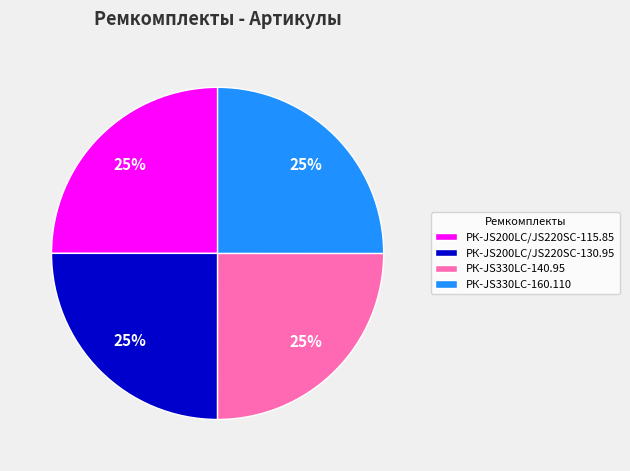

To the nearest percent, what is the average slice percentage?

25%